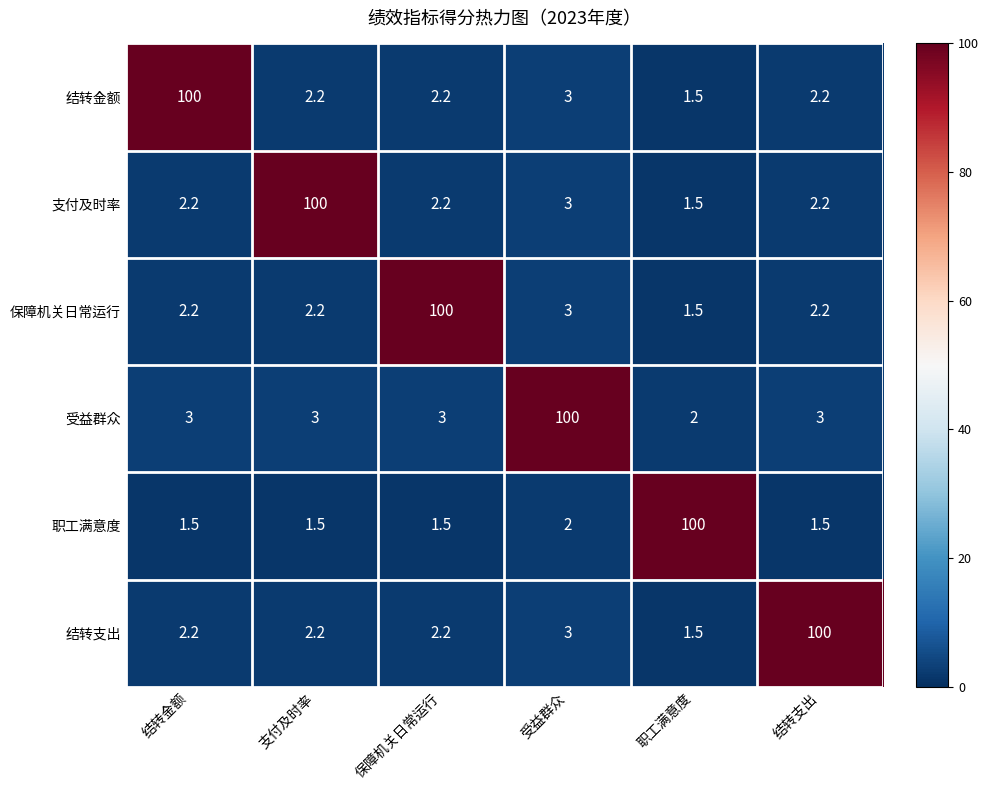

What is the spread (max minus min) of values at 结转支出?

98.5